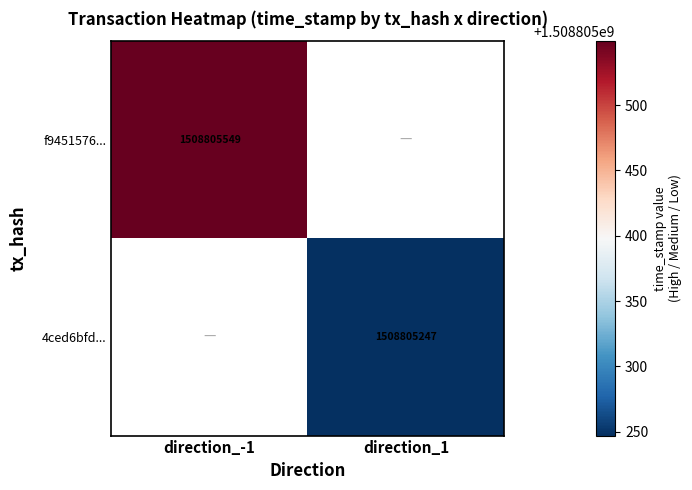

Between direction_1 and direction_-1, which is larger?

direction_-1